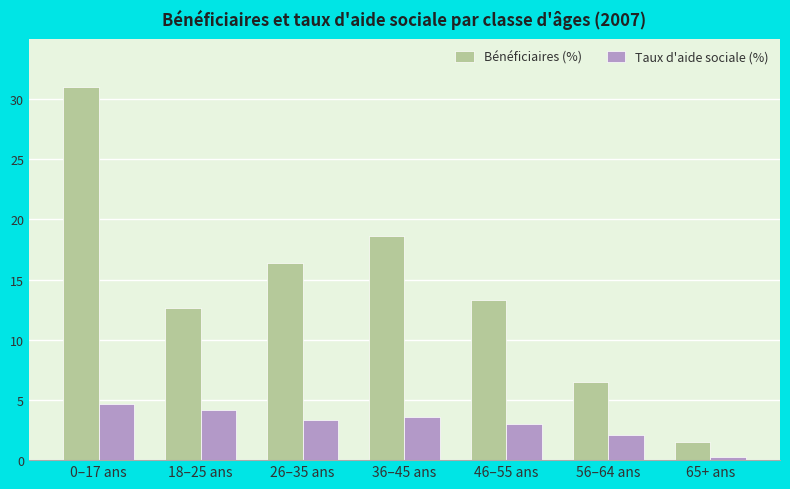

Reading right to left, list all the values displayed in this chart.

Bénéficiaires (%): 1.5	6.5	13.3	18.6	16.4	12.6	31.0
Taux d'aide sociale (%): 0.3	2.1	3.0	3.6	3.3	4.1	4.7